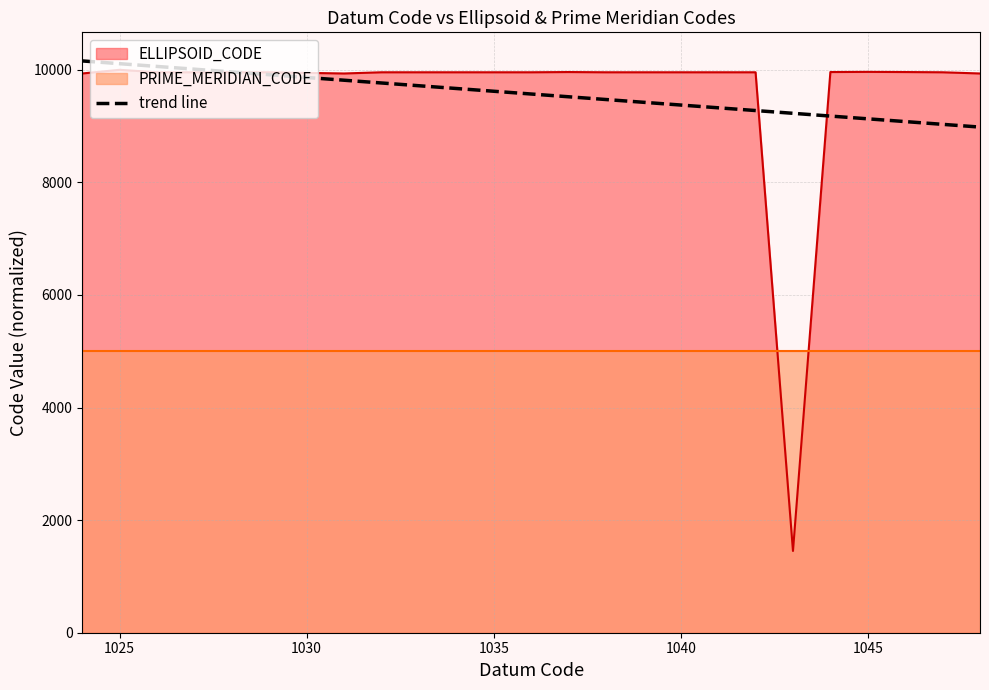

What is the minimum value for trend line?

8982.3